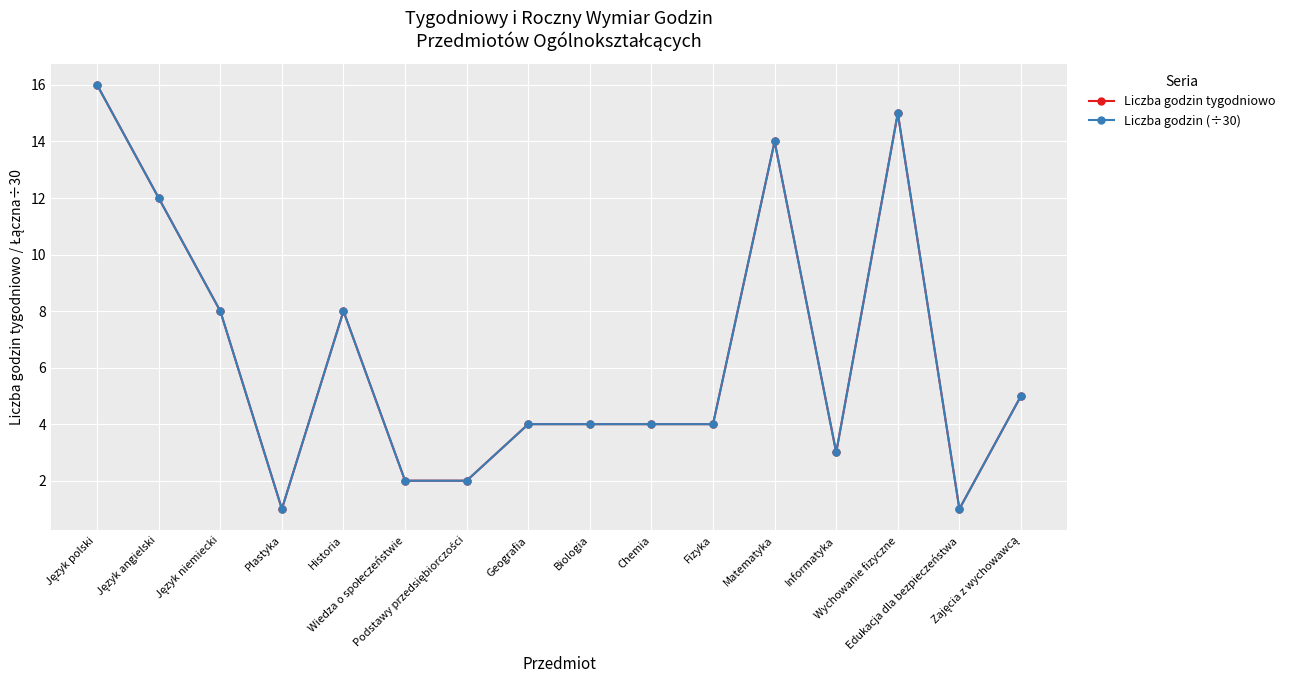

True or false: Liczba godzin tygodniowo and Liczba godzin (÷30) intersect in this chart.

False